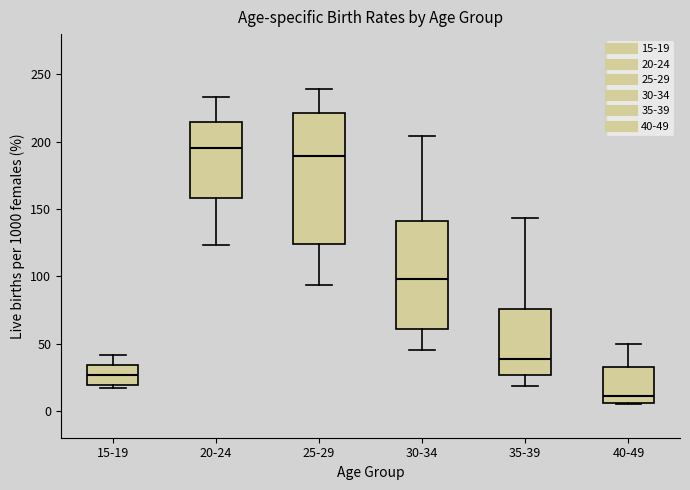

Which box has the lowest median line?

40-49